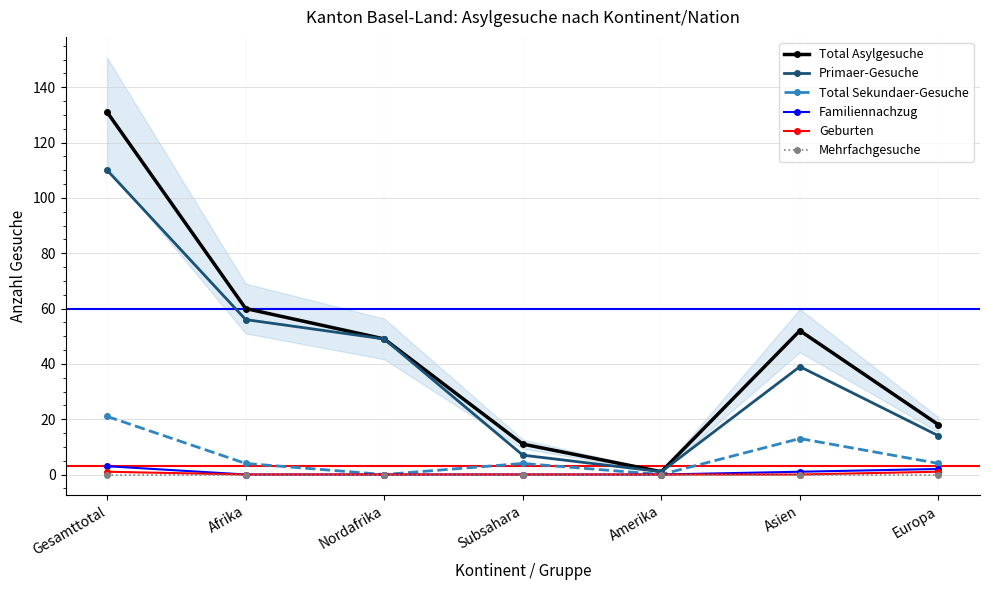

At Subsahara, list the series in order from smallest to largest.

Familiennachzug, Geburten, Mehrfachgesuche, Total Sekundaer-Gesuche, Primaer-Gesuche, Total Asylgesuche